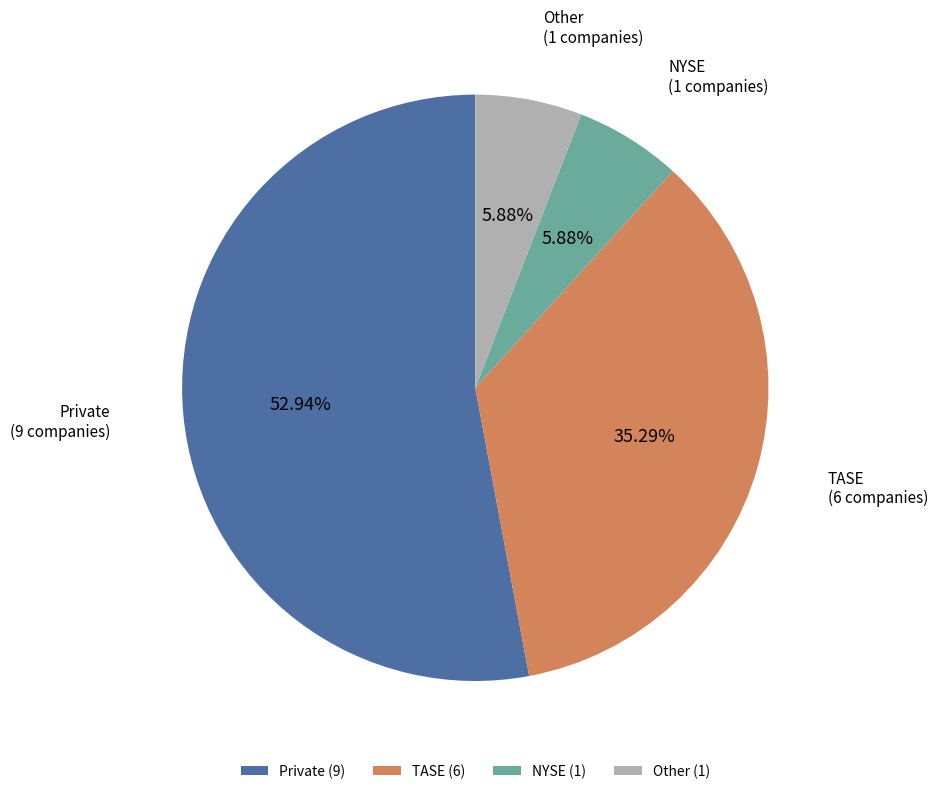

Is there a majority slice in this chart?

Yes